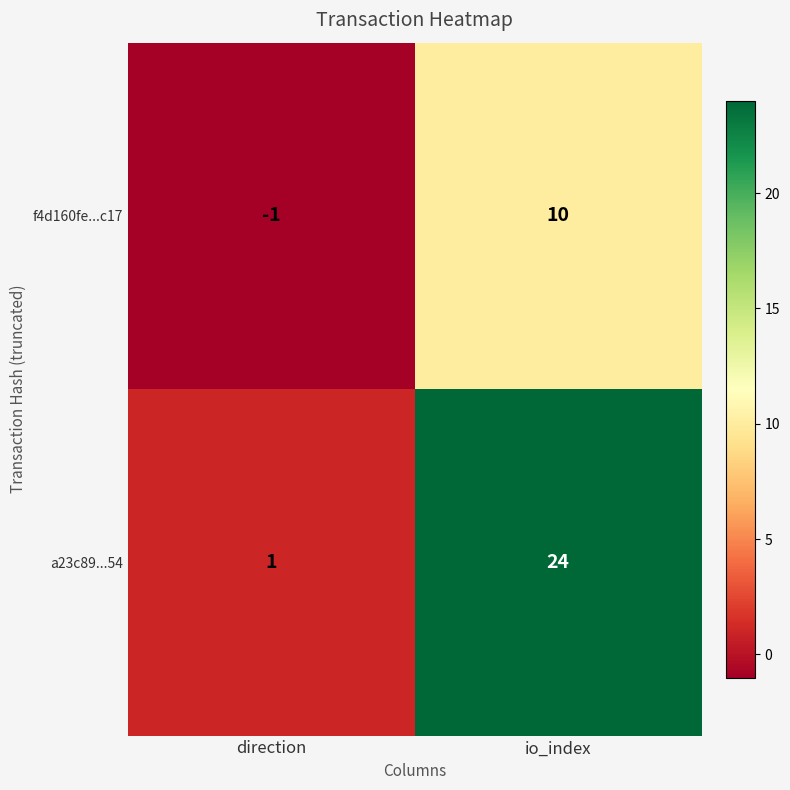

What value does the a23c89...54 series have at io_index?

24